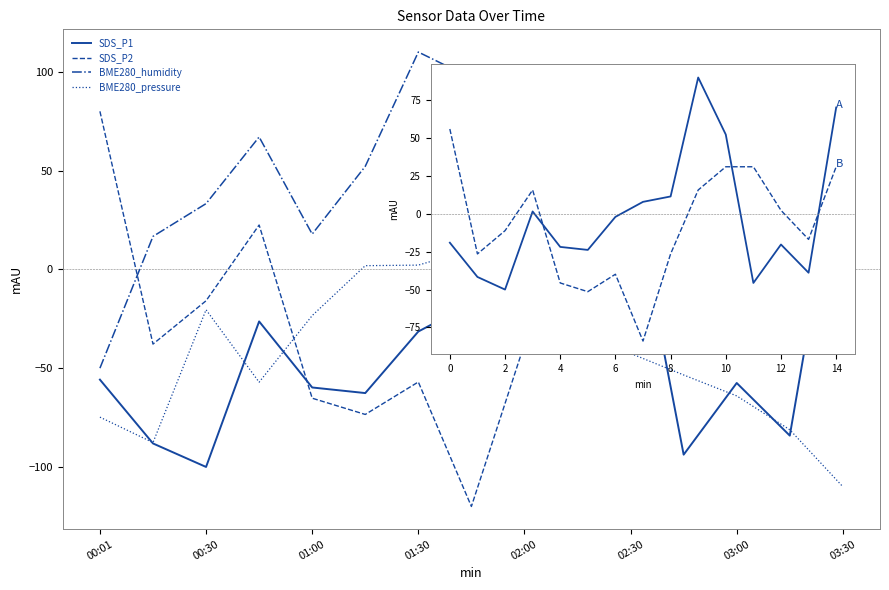

Which series has the largest total across all categories?

BME280_humidity